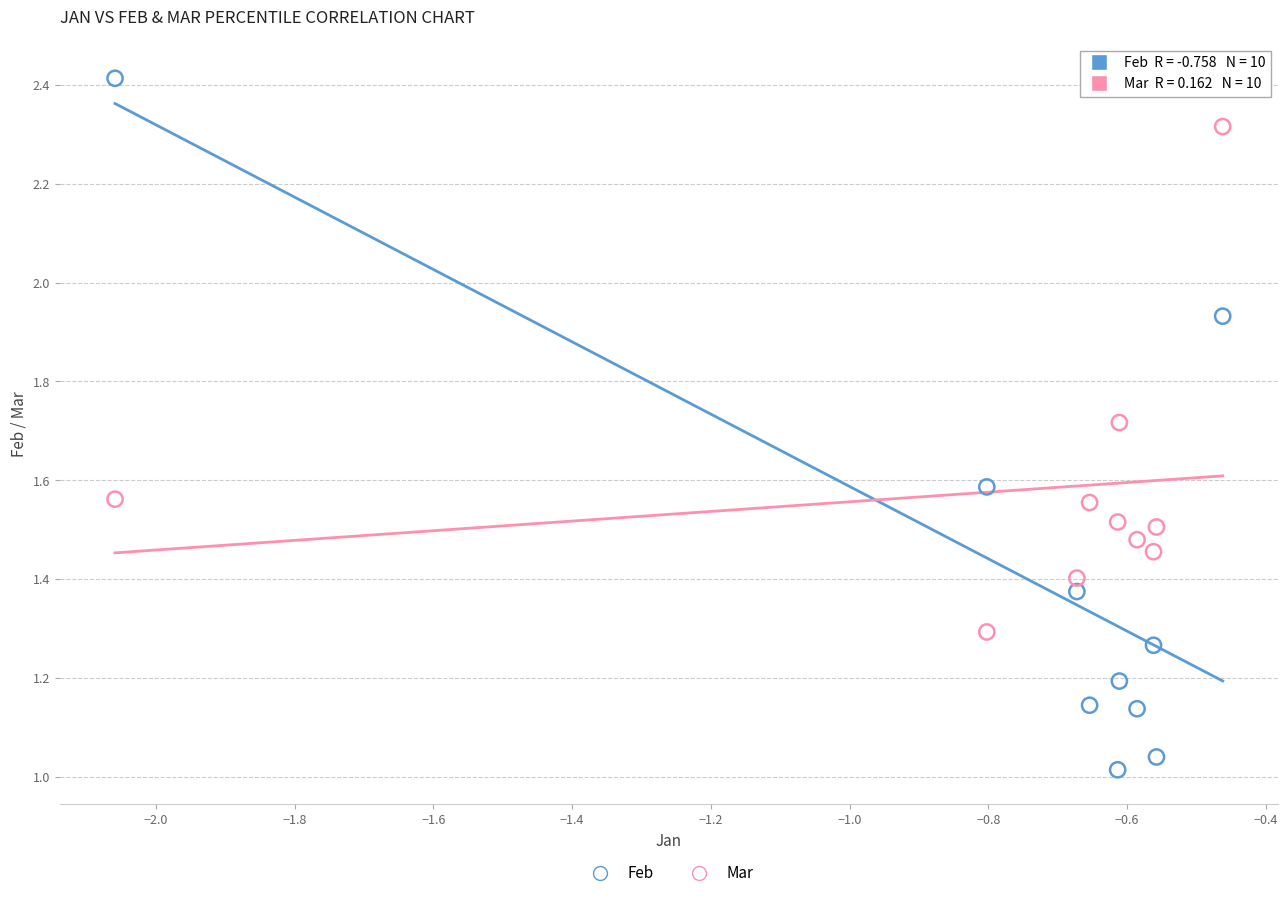

Which series contains the highest Y value?

Feb